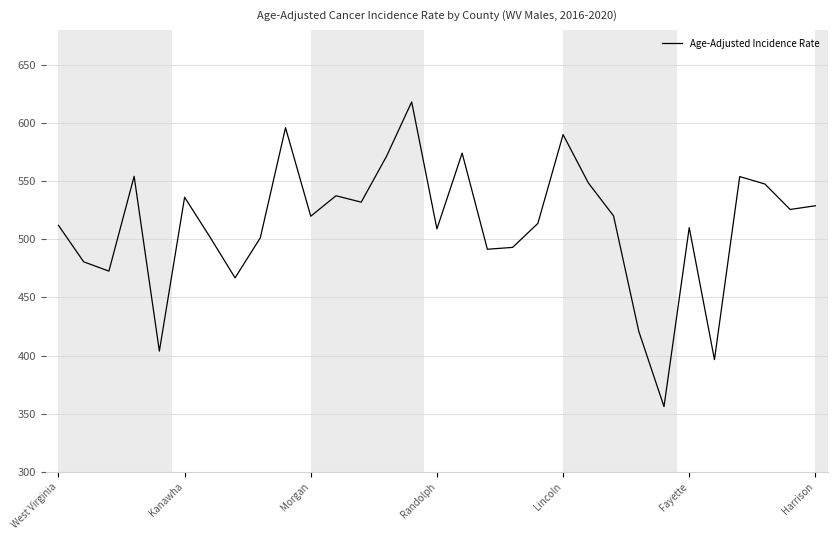

What is the smallest value displayed?

356.1